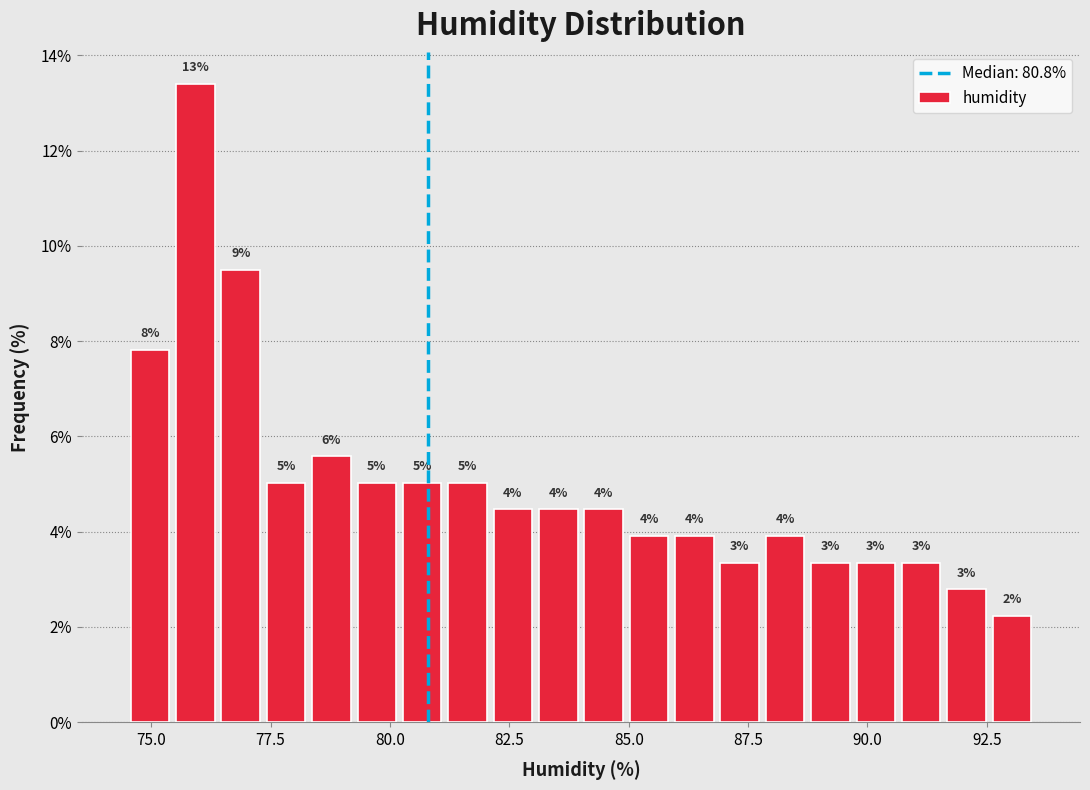

Read against the x-axis, roughly where is the centre of the tallest bar?

76.0